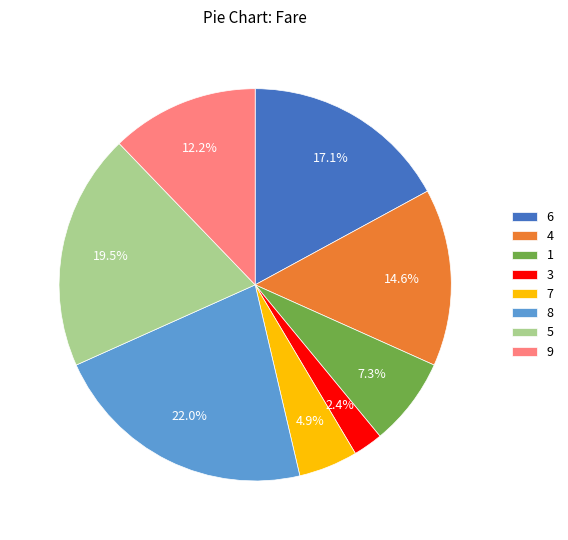

How many segments does this pie chart have?

8